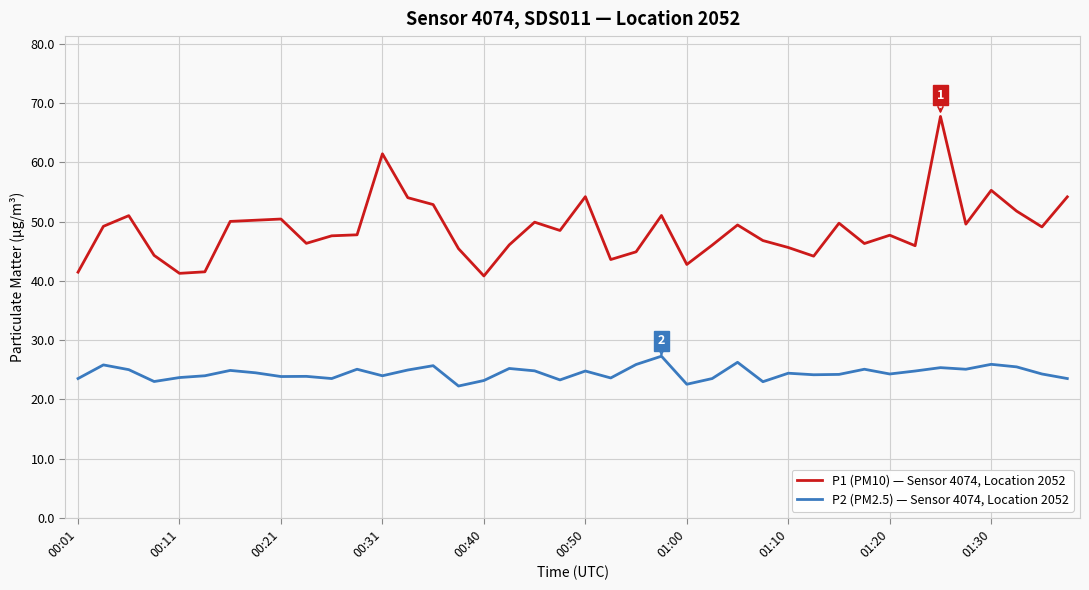

Which series has the largest total across all categories?

P1 (PM10) — Sensor 4074, Location 2052